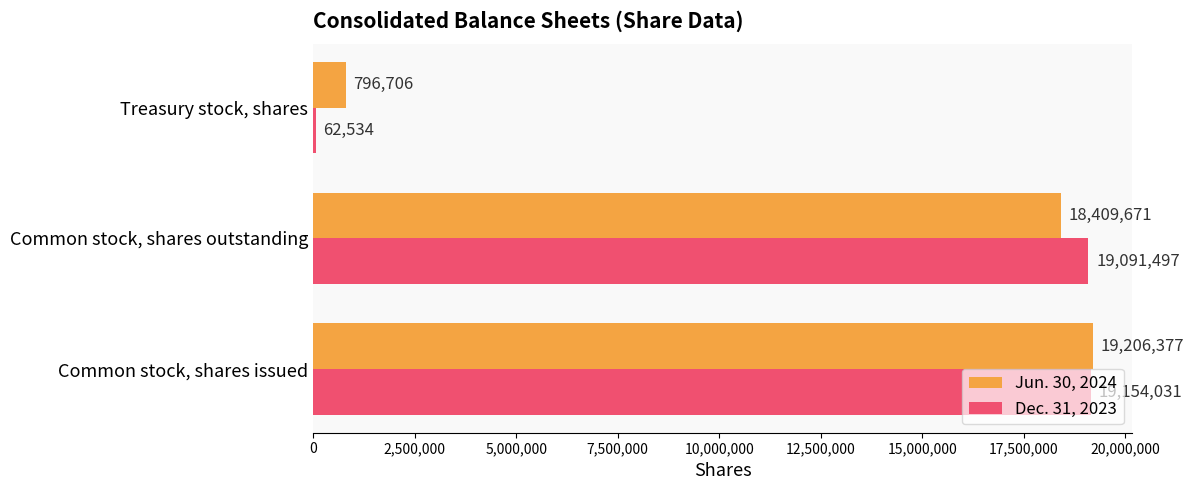

The Jun. 30, 2024 series shows 18409671 at Common stock, shares outstanding. True or false?

True